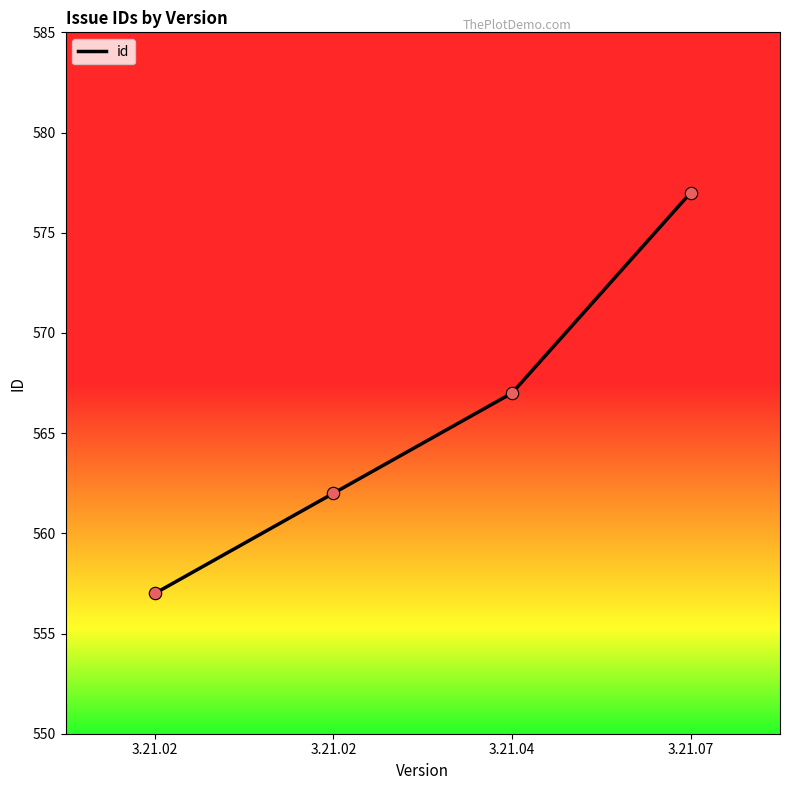

Between 3.21.02 and 3.21.07, which is larger?

3.21.07